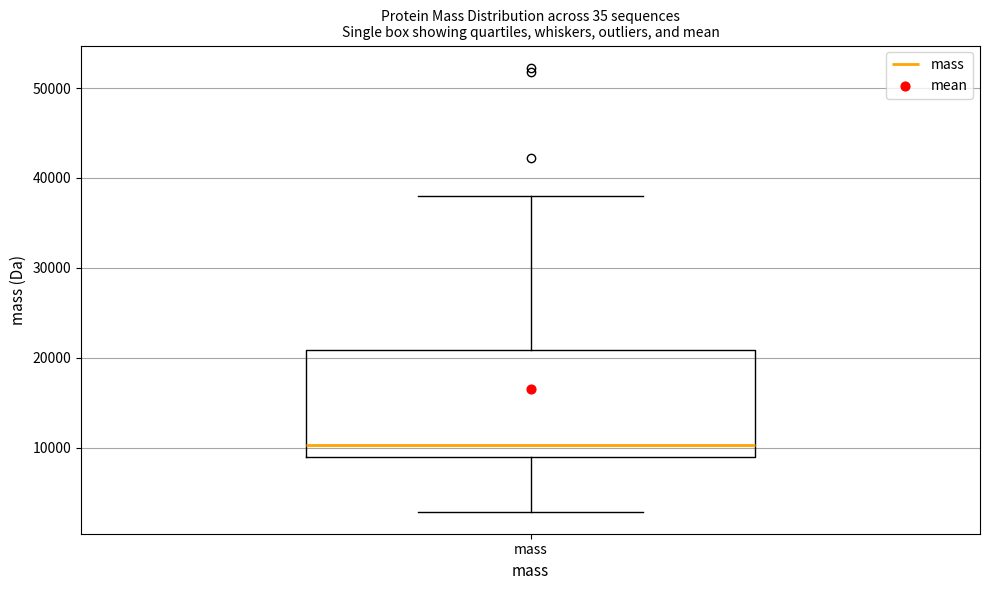

Transcribe this box plot: give where the median line is, the range the box spans, and where the two whiskers end, as read against the y-axis. The values are not printed on the chart, so give them approximately, as read against the axis.

median 10000, box 9000 to 21000, whiskers 3000 to 38000